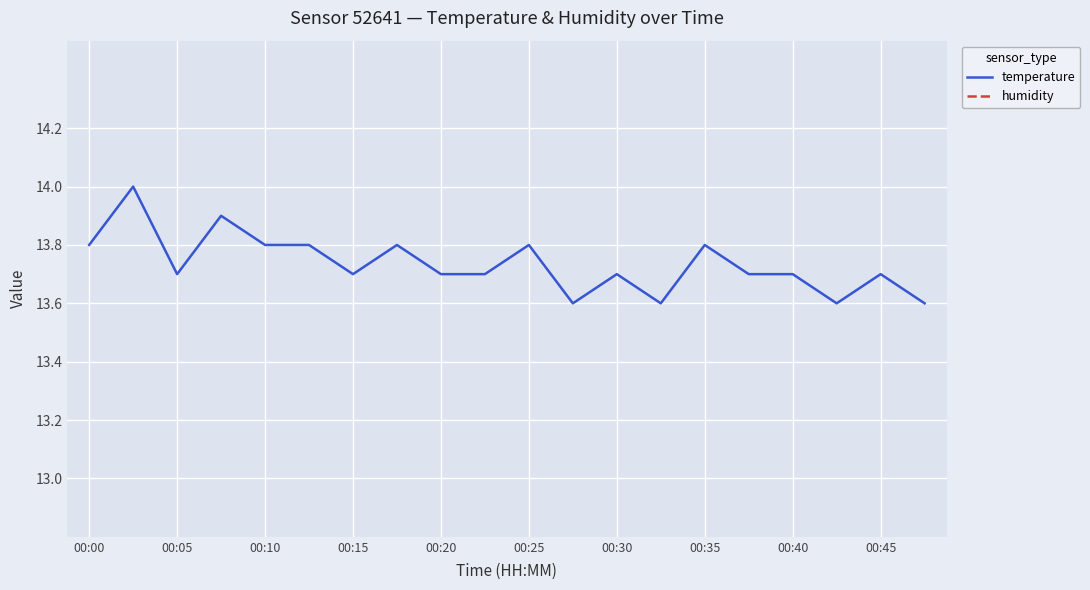

How many series are shown in this chart?

2